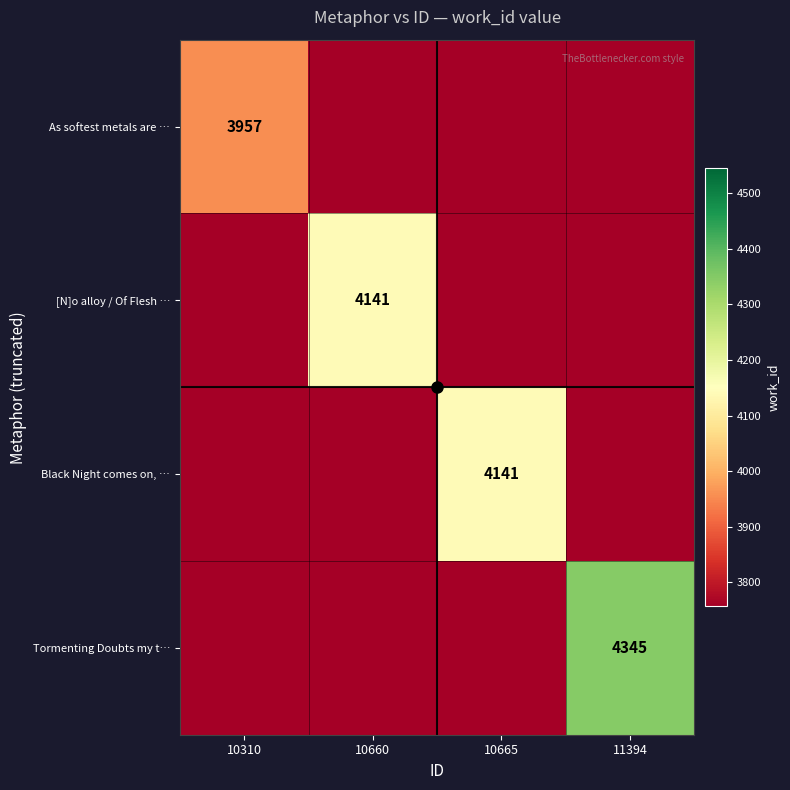

How many data points does each series have?

4